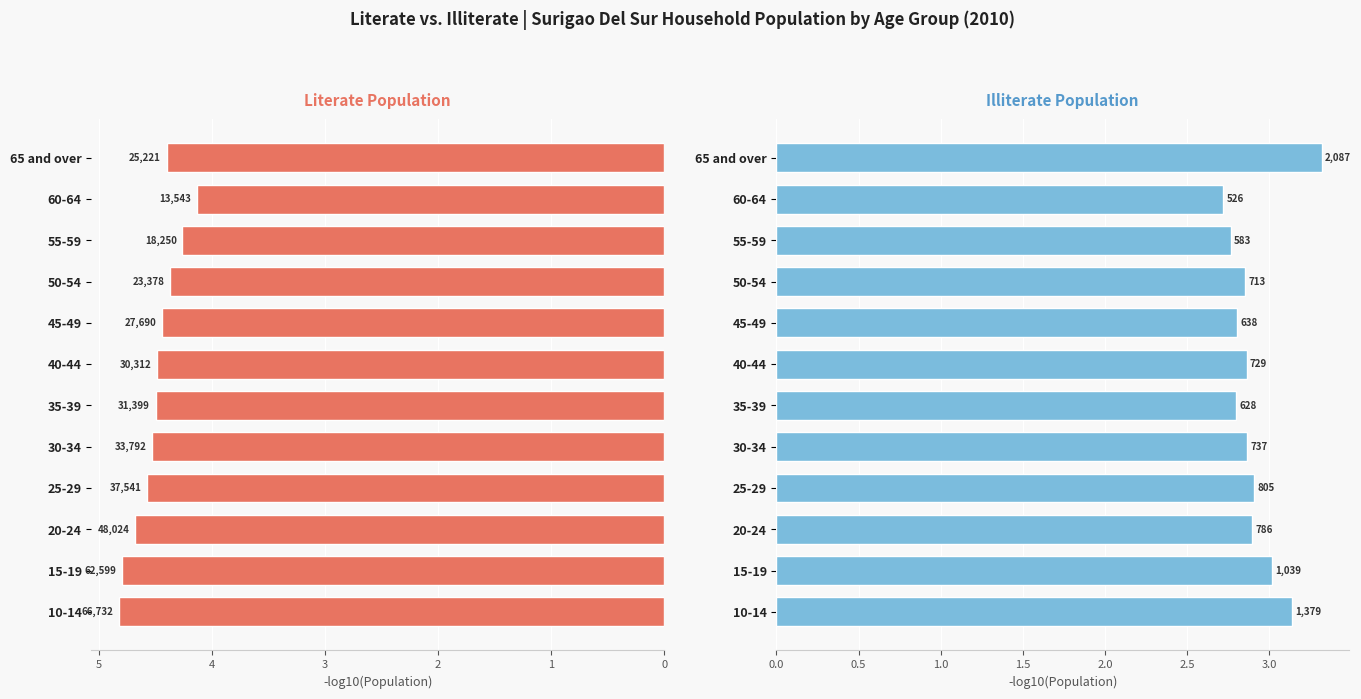

What value does the Literate series have at 25-29?

4.6